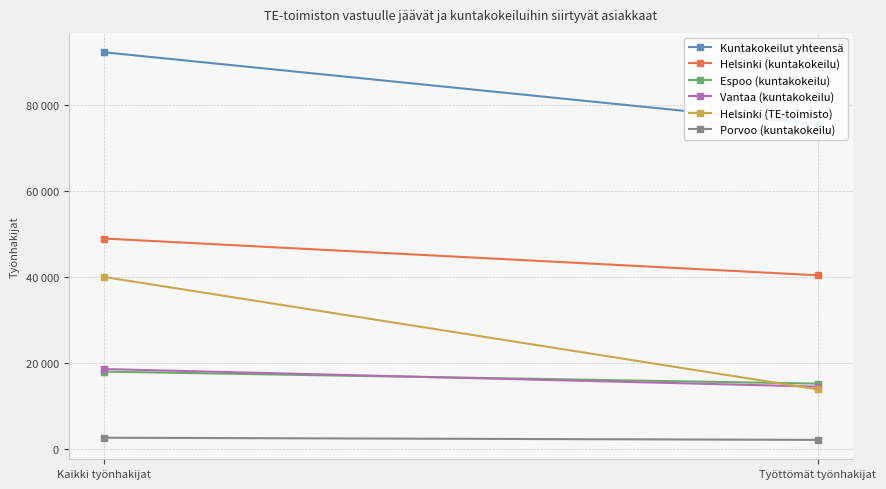

What is the minimum value for Helsinki (kuntakokeilu)?

40356